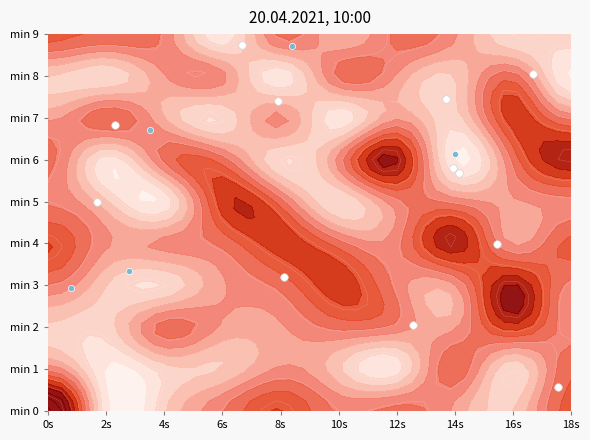

What is the average value of the 12 series?

-106.7